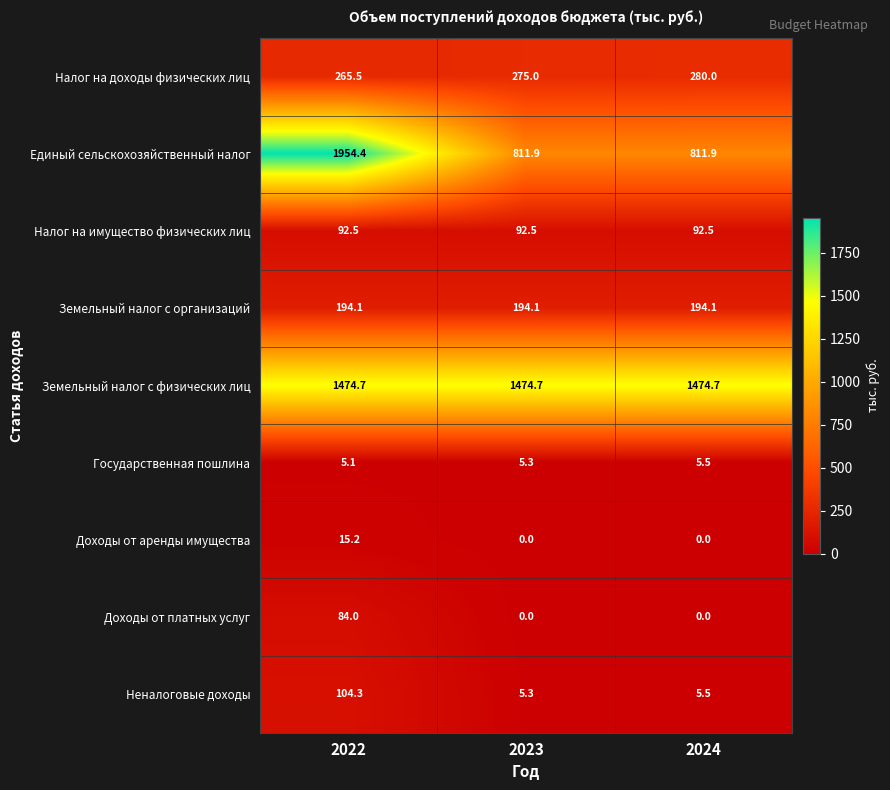

Reading left to right, transcribe all the data shown in this chart.

Налог на доходы физических лиц: 2022=265.5	2023=275.0	2024=280.0
Единый сельскохозяйственный налог: 2022=1954.4	2023=811.9	2024=811.9
Налог на имущество физических лиц: 2022=92.5	2023=92.5	2024=92.5
Земельный налог с организаций: 2022=194.1	2023=194.1	2024=194.1
Земельный налог с физических лиц: 2022=1474.7	2023=1474.7	2024=1474.7
Государственная пошлина: 2022=5.1	2023=5.3	2024=5.5
Доходы от аренды имущества: 2022=15.2	2023=0.0	2024=0.0
Доходы от платных услуг: 2022=84.0	2023=0.0	2024=0.0
Неналоговые доходы: 2022=104.3	2023=5.3	2024=5.5